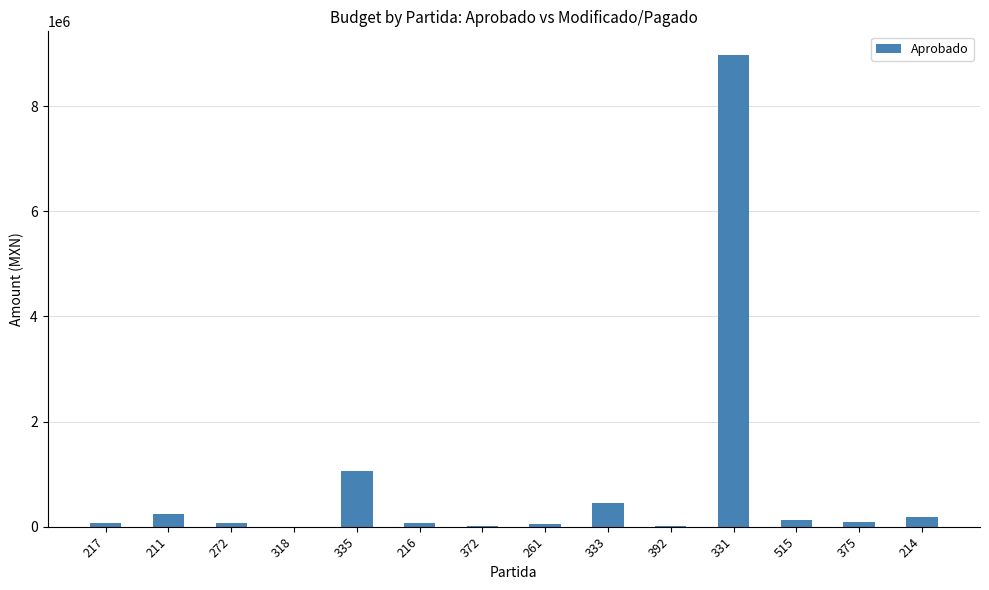

What is the sum of all values?

11409940